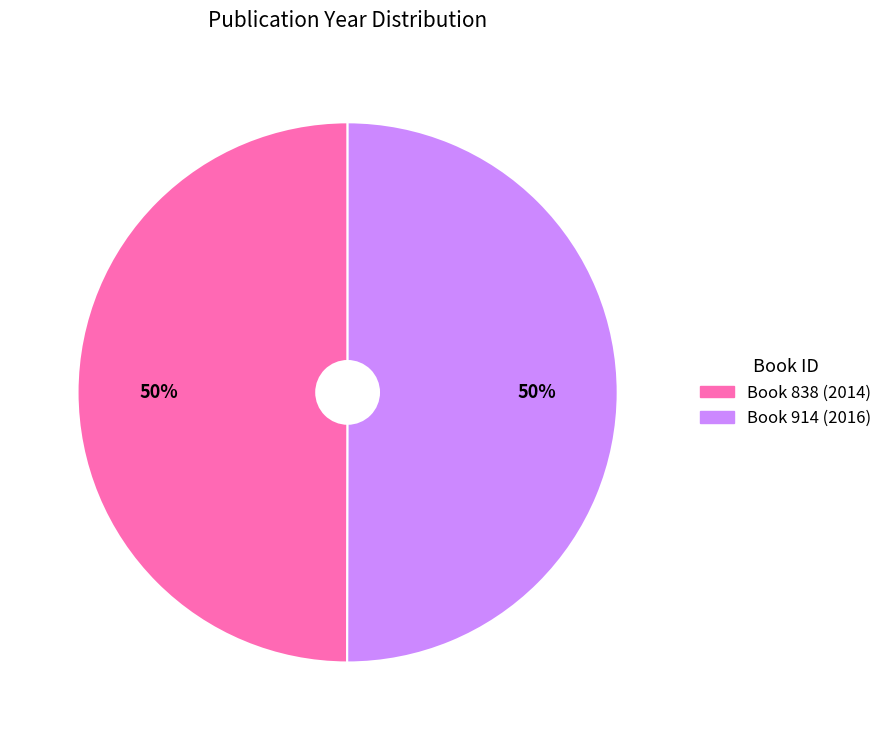

To the nearest percent, what is the average slice percentage?

50%